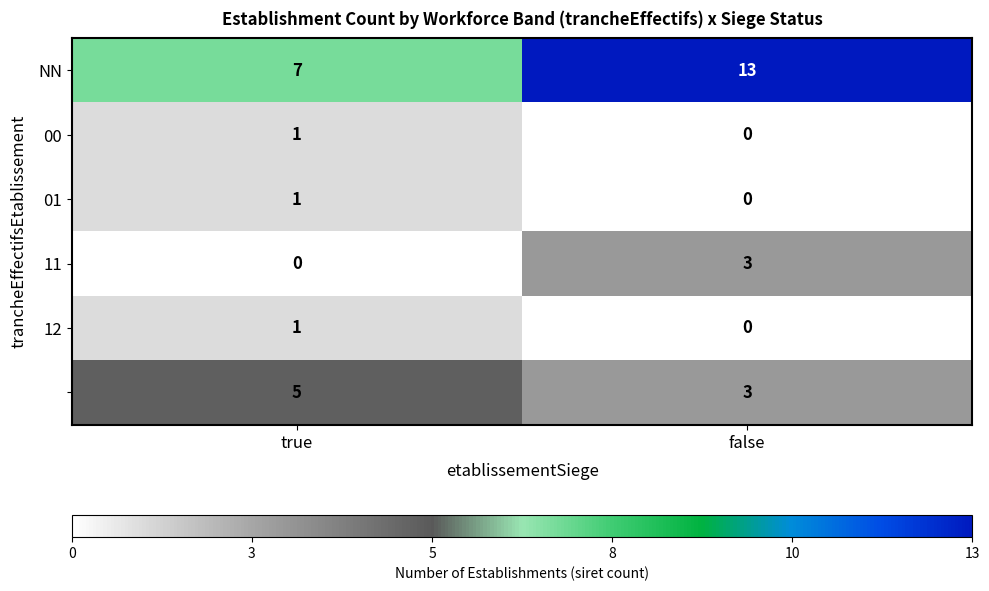

Which category has the highest value across all series?

false